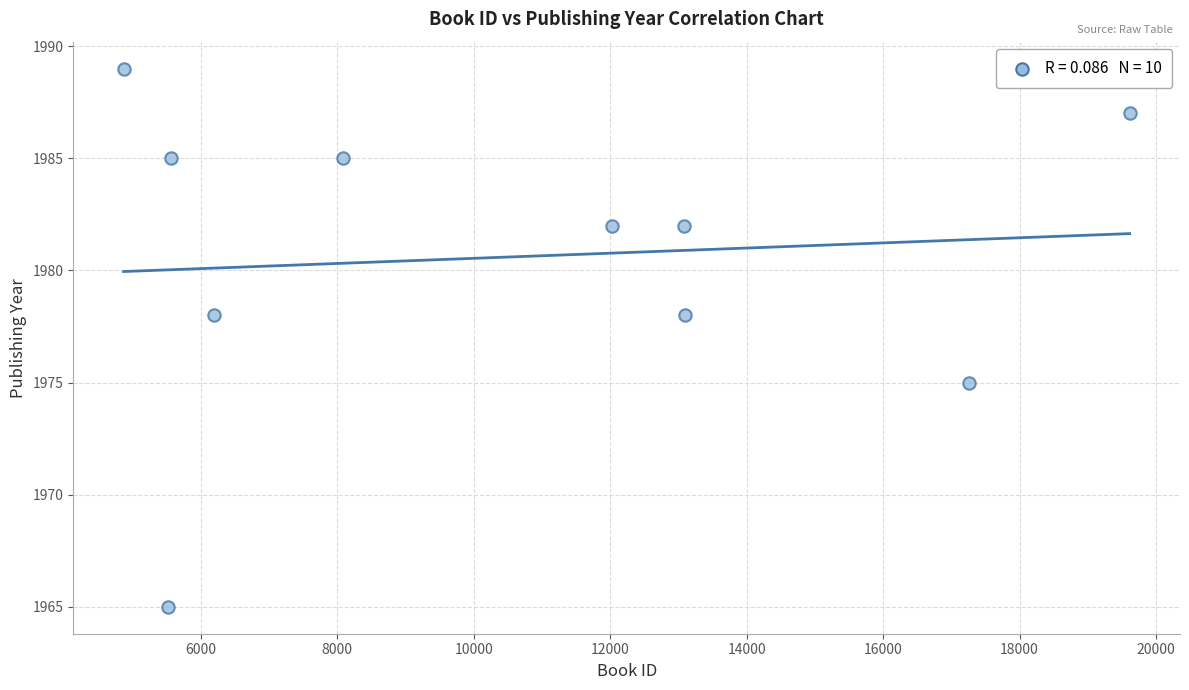

What is the range of Y values (max minus min)?

24